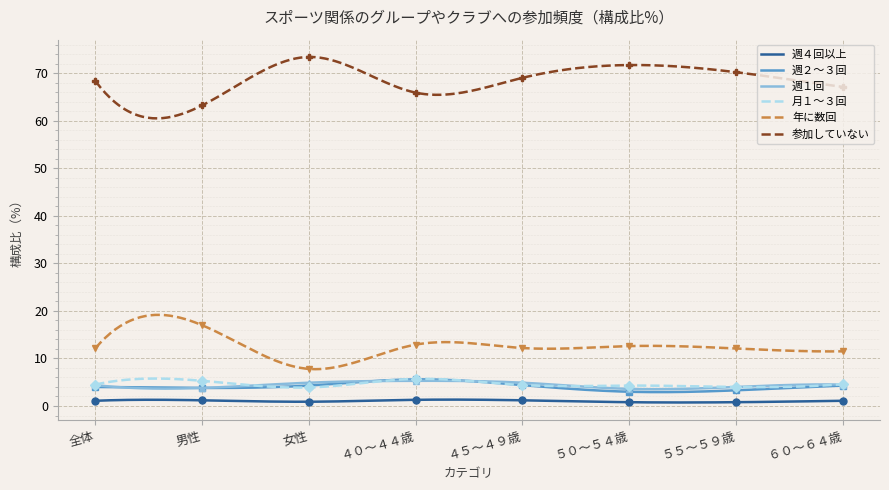

Which category has the highest value across all series?

女性